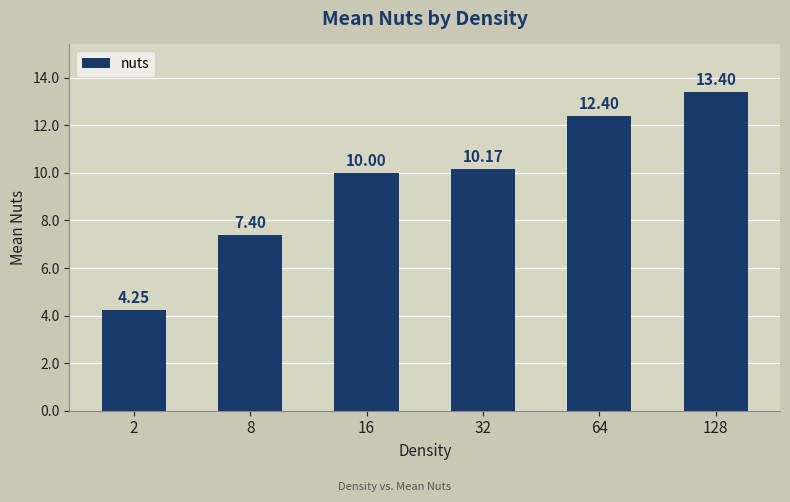

How many values are below 10?

2